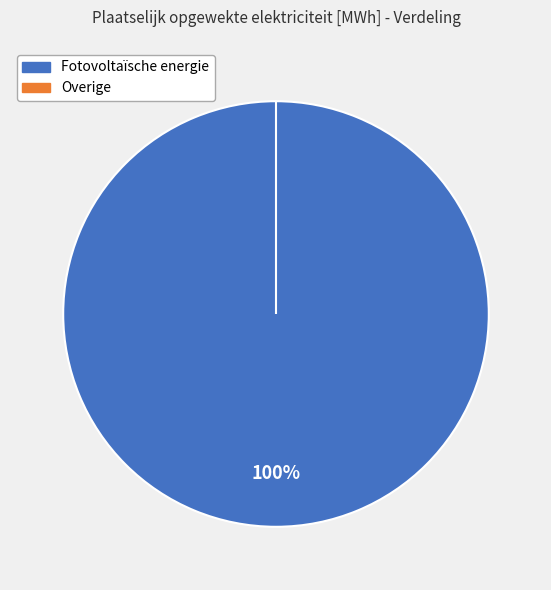

What percentage do Fotovoltaïsche energie and Overige together represent?

100.0%